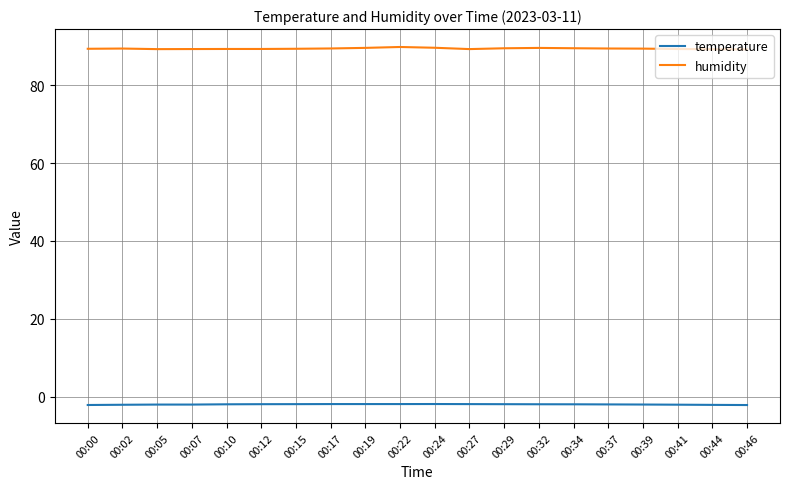

Read the humidity value at 00:44.

89.2